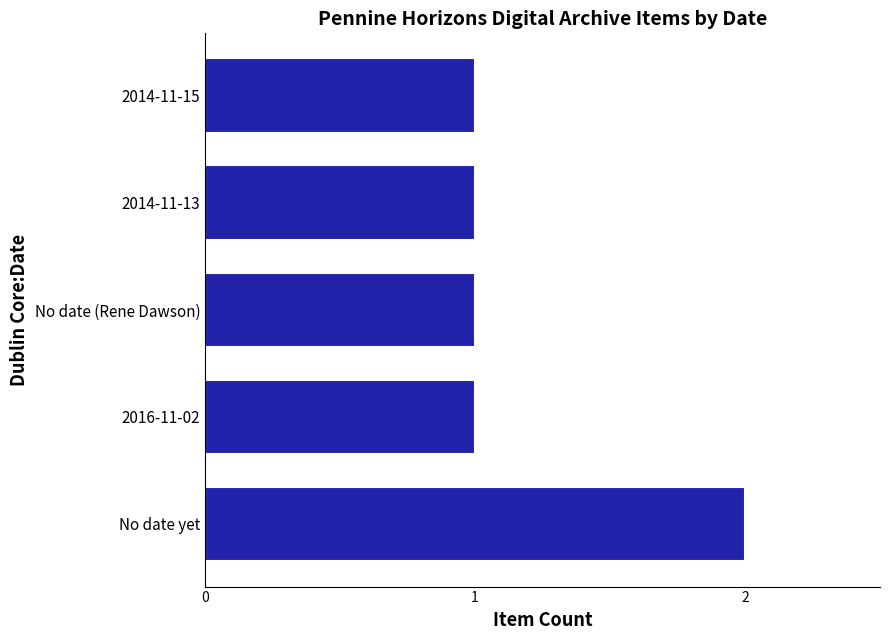

True or false: the data shows 2 at No date yet.

True